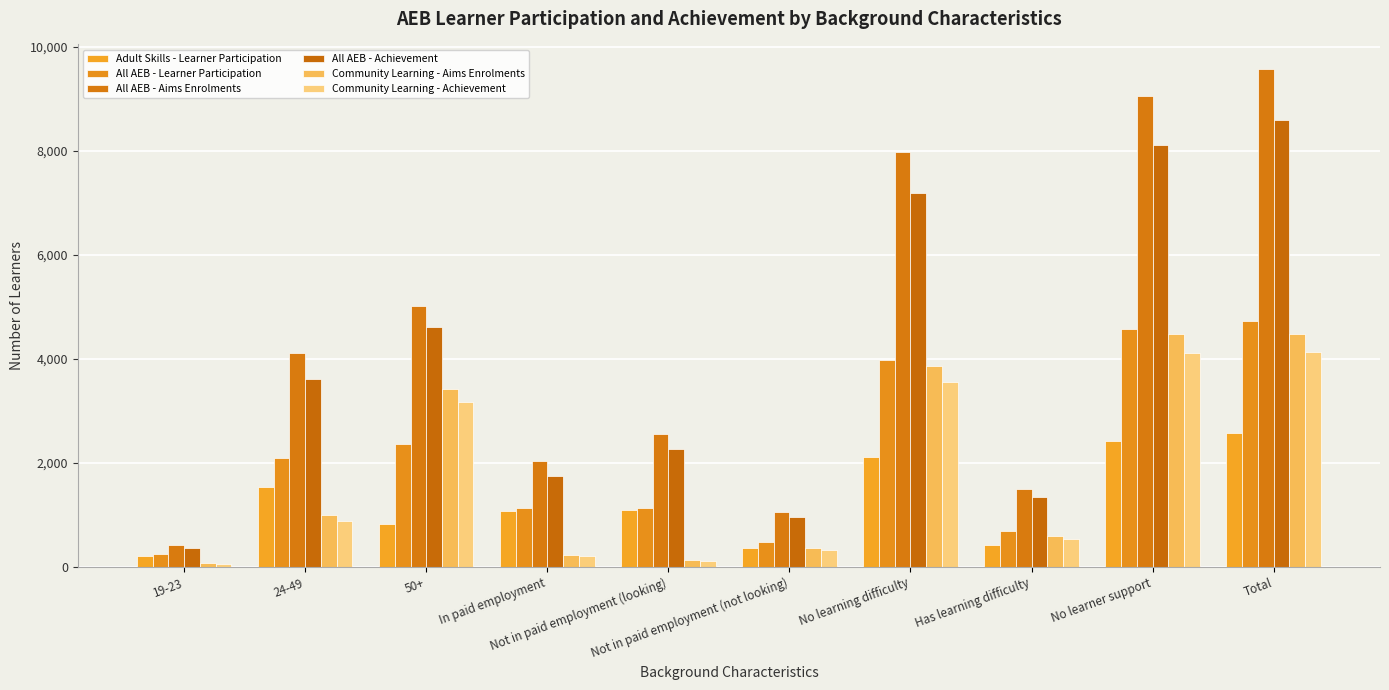

What value does the Adult Skills - Learner Participation series have at Total?

2570